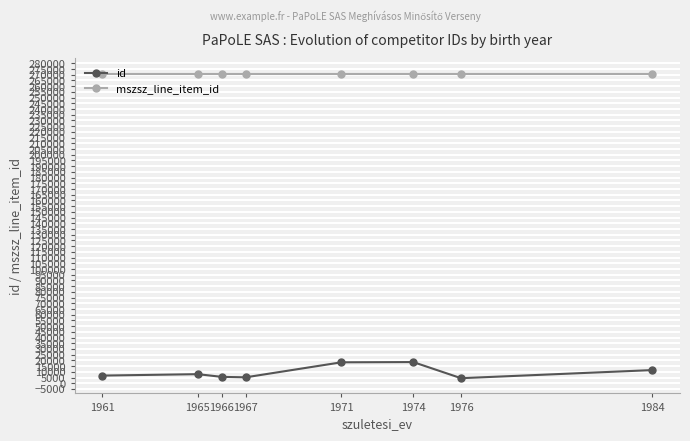

What is the maximum value shown in the chart?

271015